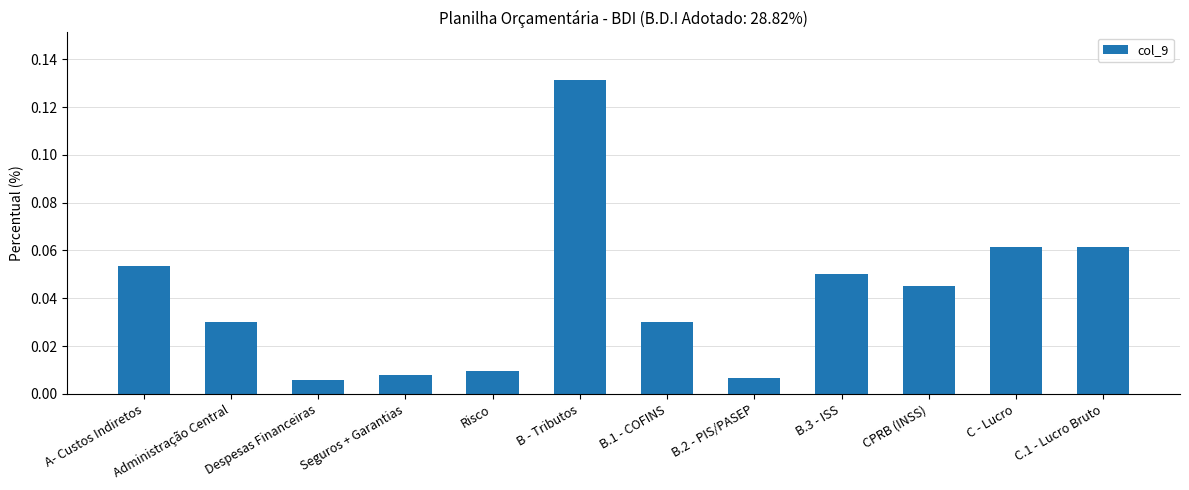

True or false: the data shows 0.0 at C.1 - Lucro Bruto.

False